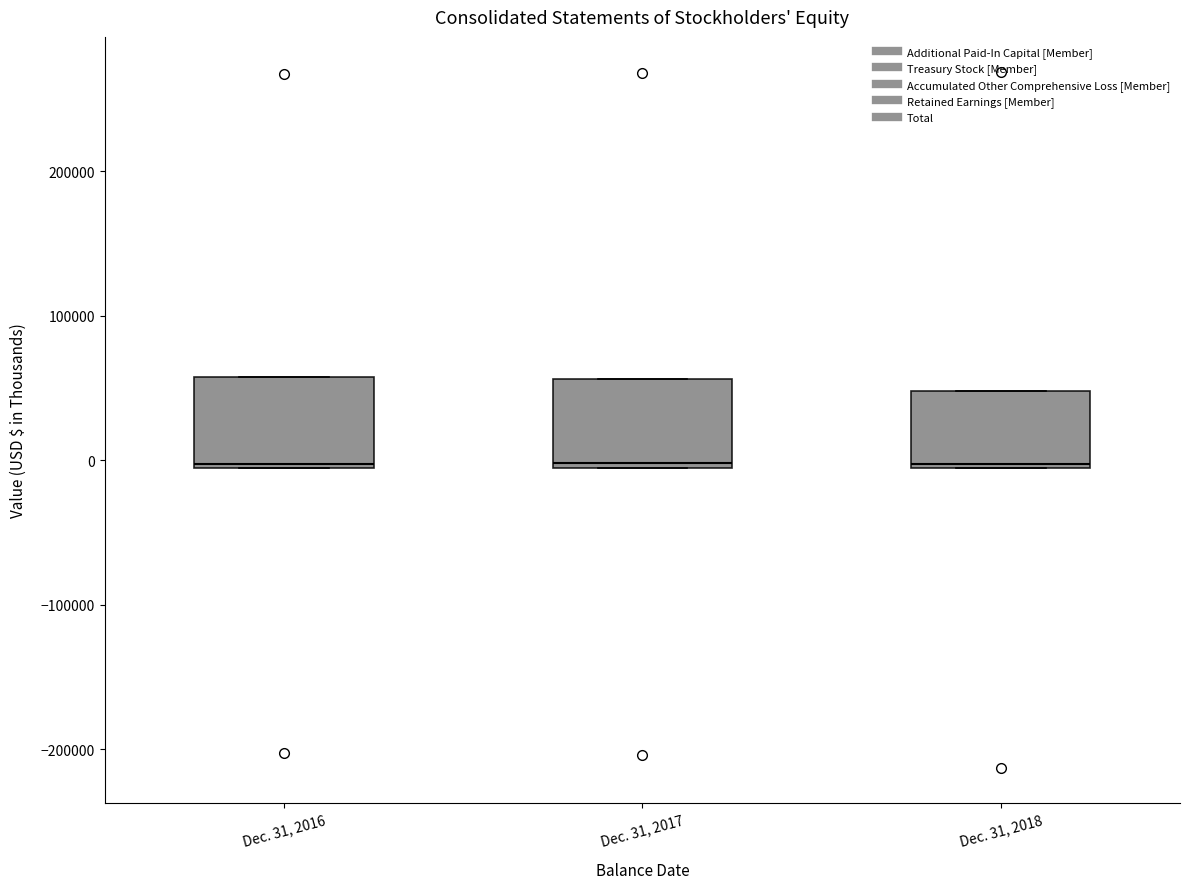

Where is the upper edge of the box for Dec. 31, 2017 on the y-axis? The values are not printed on the chart, so give them approximately, as read against the axis.

60000